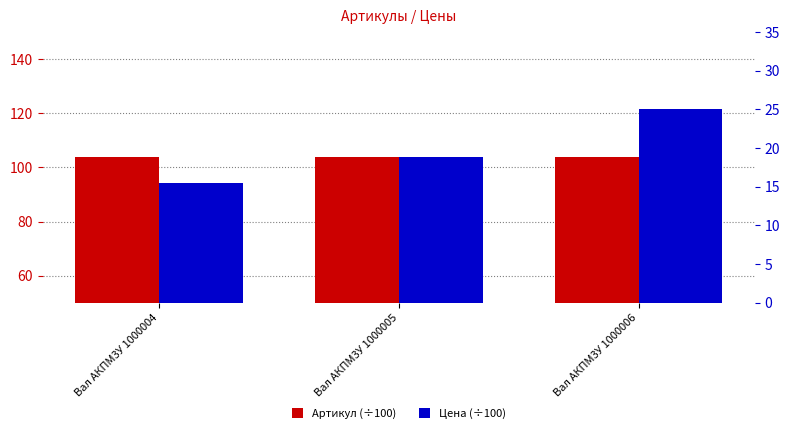

What is the sum of the Артикул (÷100) values at Вал АКПМ3У 1000004 and Вал АКПМ3У 1000005?

207.9